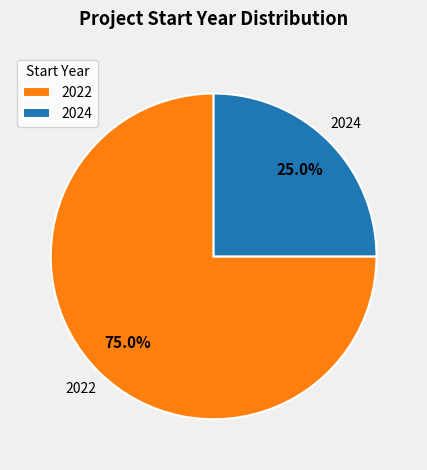

Combined, do 2024 and 2022 account for over 50%?

Yes